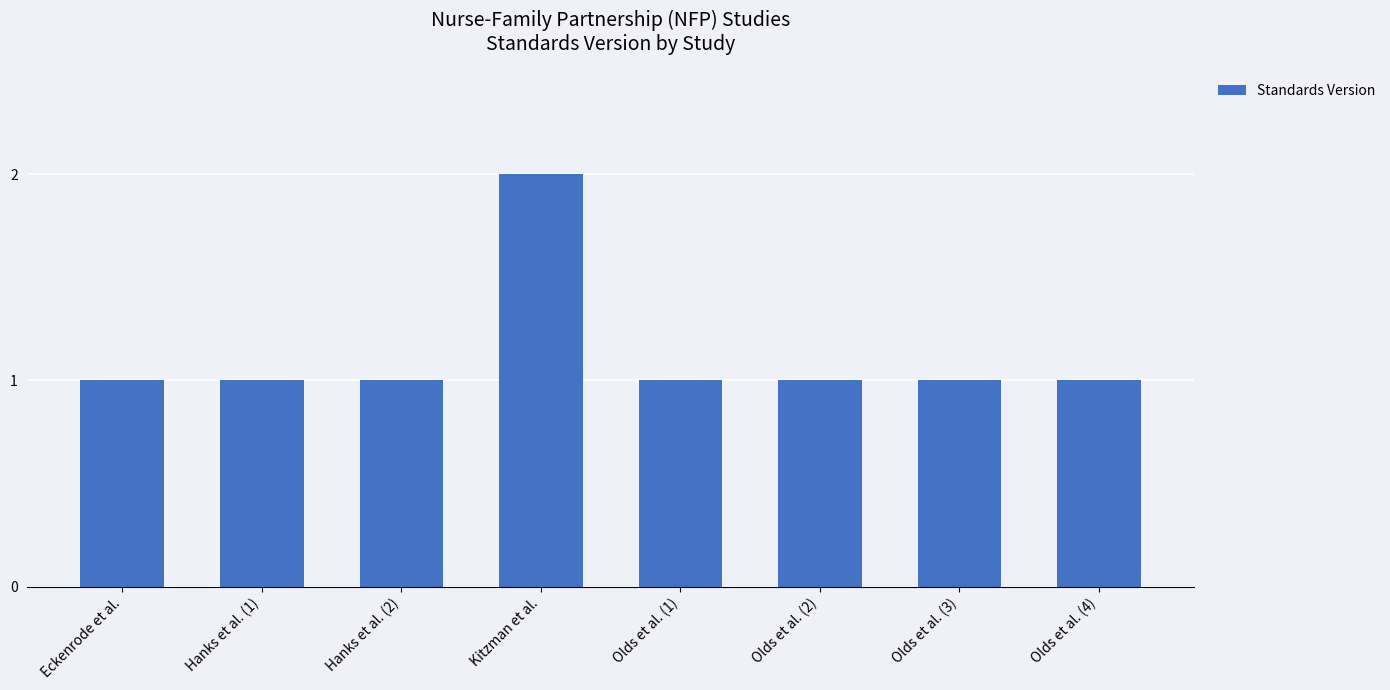

Is it true that the value at Olds et al. (2) is 1?

True